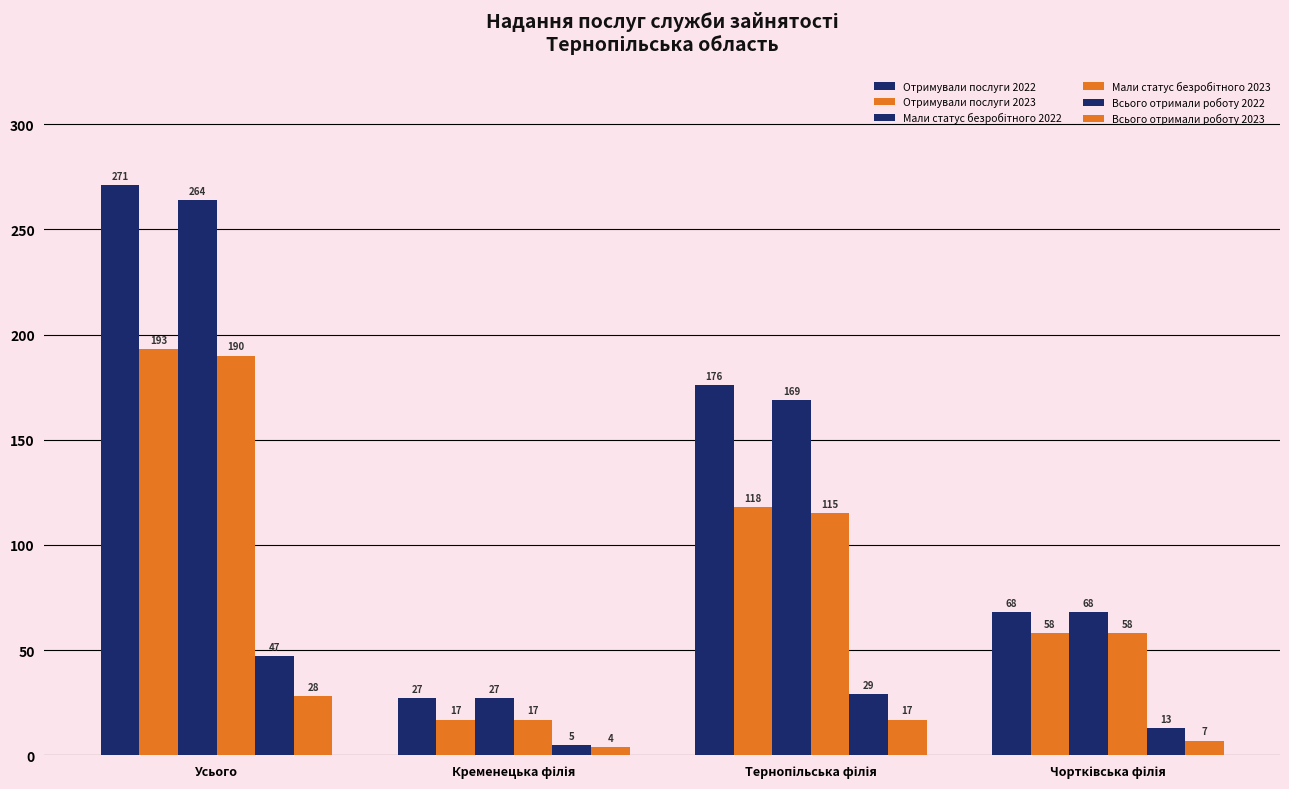

Which label corresponds to the smallest value in the chart?

Кременецька філія